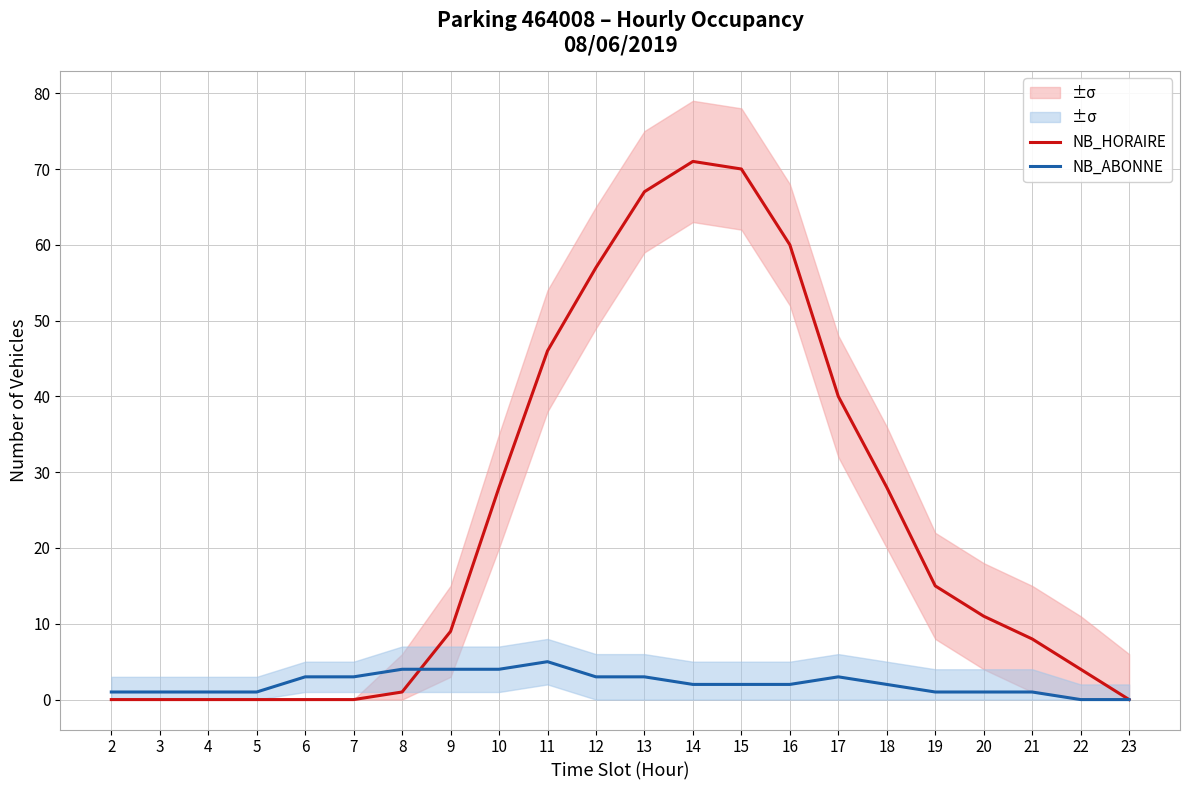

Reading right to left, what are all the values shown in this chart?

NB_HORAIRE: 23=0	22=4	21=8	20=11	19=15	18=28	17=40	16=60	15=70	14=71	13=67	12=57	11=46	10=28	9=9	8=1	7=0	6=0	5=0	4=0	3=0	2=0
NB_ABONNE: 23=0	22=0	21=1	20=1	19=1	18=2	17=3	16=2	15=2	14=2	13=3	12=3	11=5	10=4	9=4	8=4	7=3	6=3	5=1	4=1	3=1	2=1